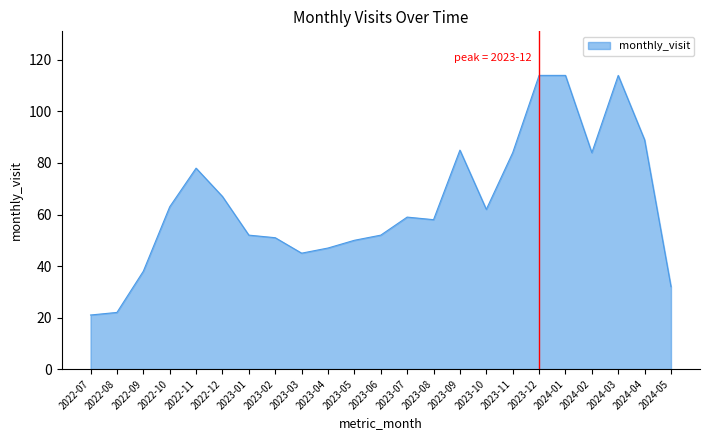

What is the greatest value displayed?

114